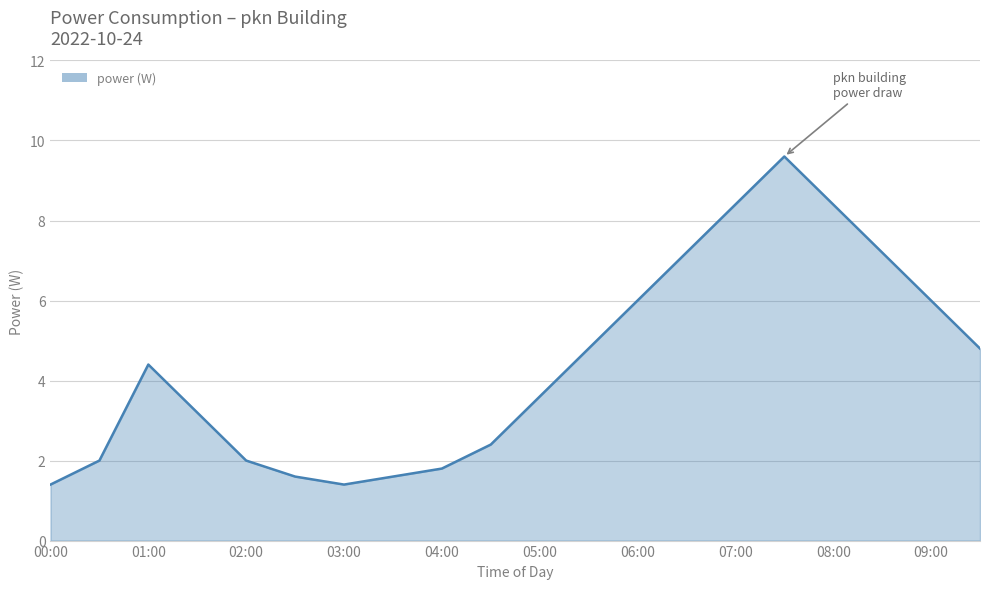

What is the difference between the maximum and minimum values?

8.2